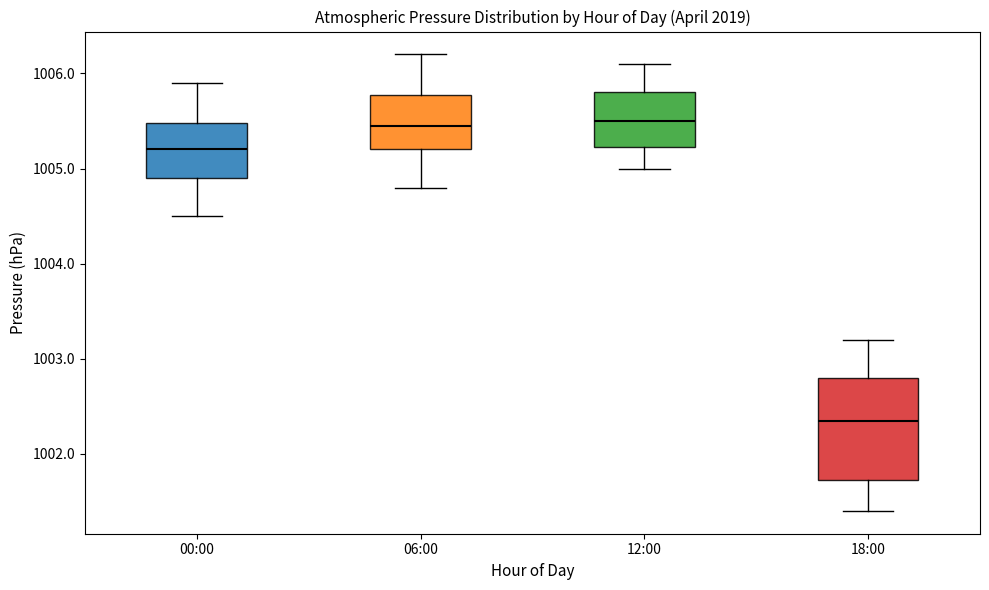

Which box is the tallest, from its lower edge to its upper edge?

18:00